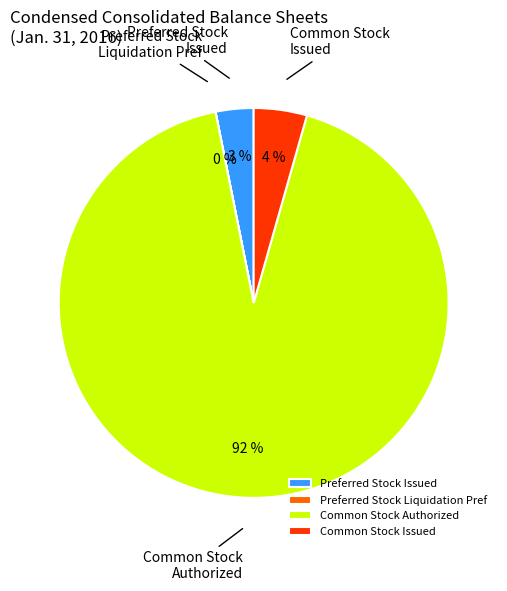

Is it true that Common Stock Authorized is 92% of the pie?

True